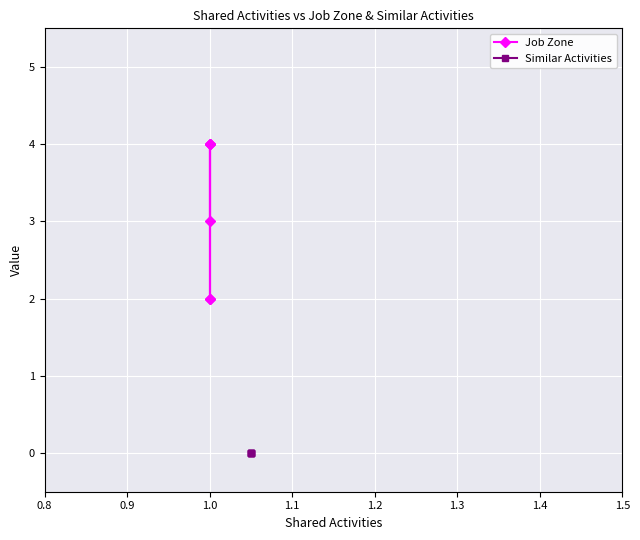

What is the value of the Job Zone point at the 4th from the left?

4